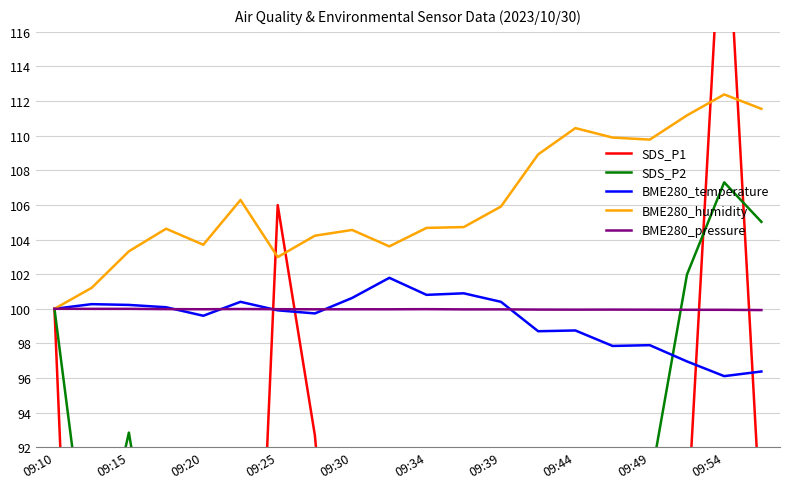

How many lines are shown in the chart?

5